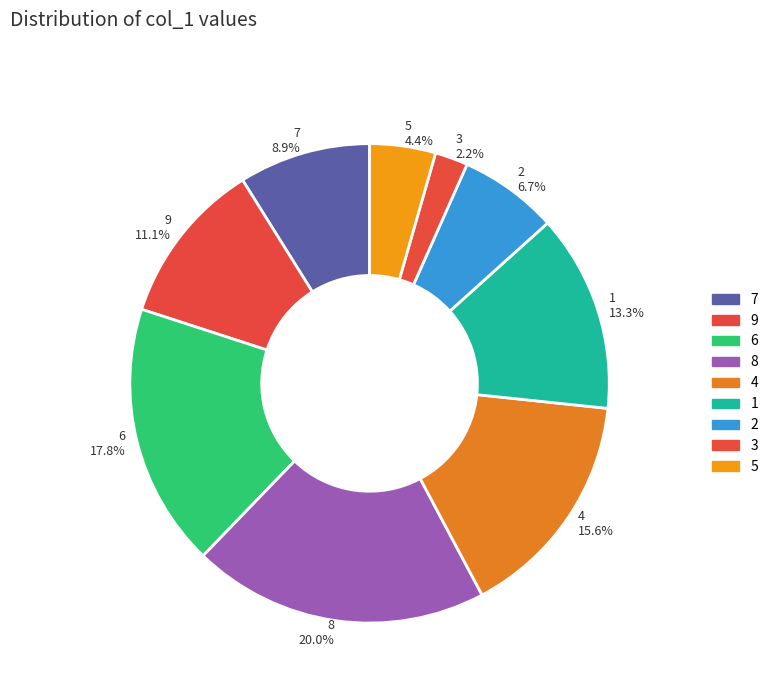

Combined, what portion of the pie is 6 and 7?

26.7%